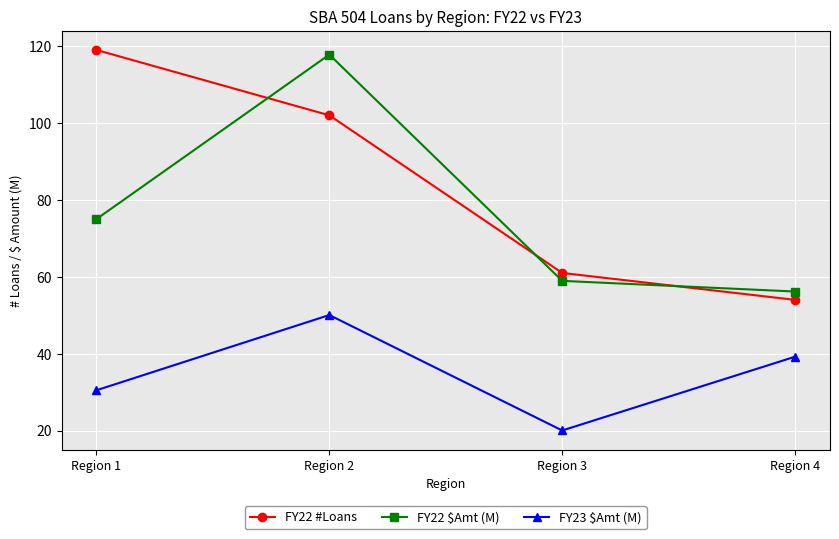

How many times do FY22 $Amt (M) and FY22 #Loans cross each other?

3